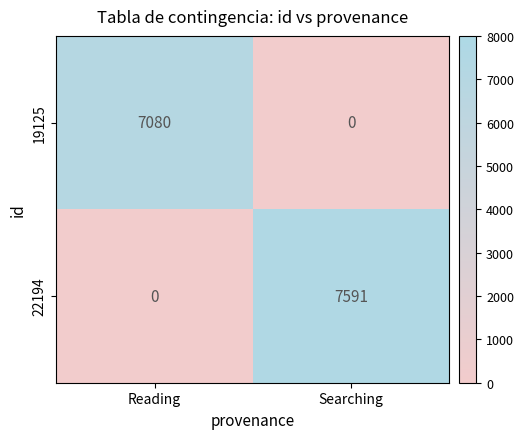

Rank the series by their average value, from lowest to highest.

19125, 22194